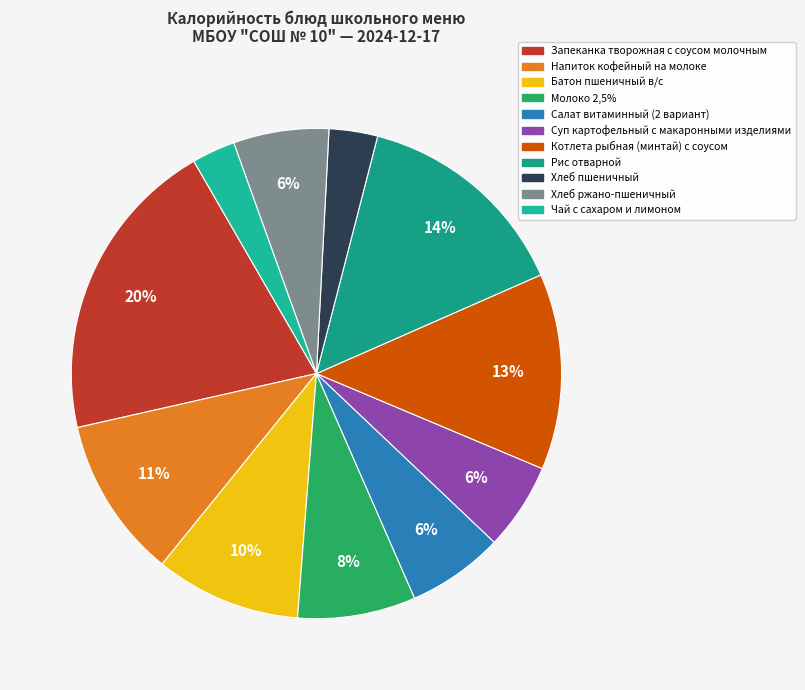

Count the number of slices in the pie.

11